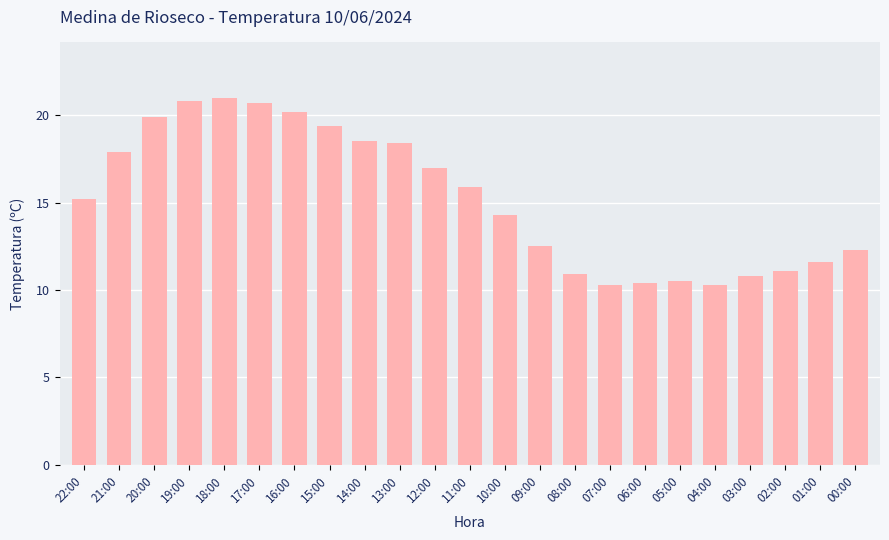

Between 04:00 and 17:00, which is larger?

17:00